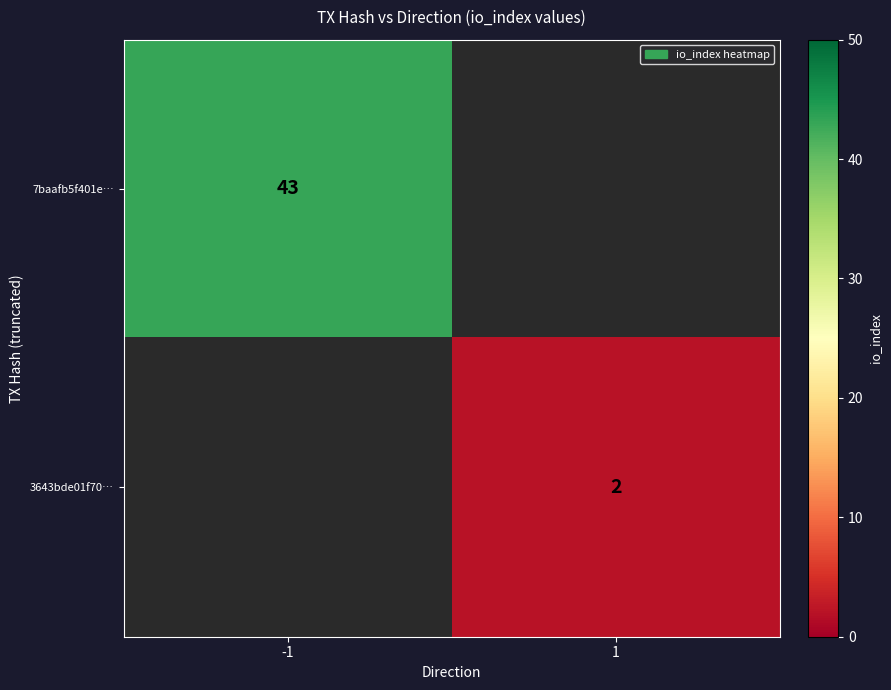

Is it true that 3643bde01f70… equals 2 at 1?

True